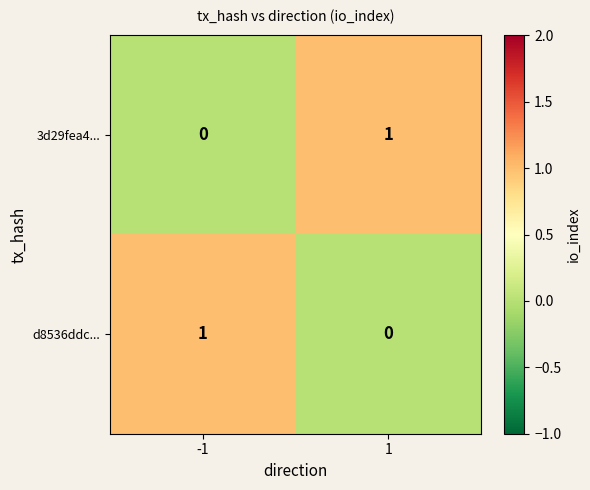

Reading right to left, list all the values displayed in this chart.

3d29fea4...: 1=1	-1=0
d8536ddc...: 1=0	-1=1